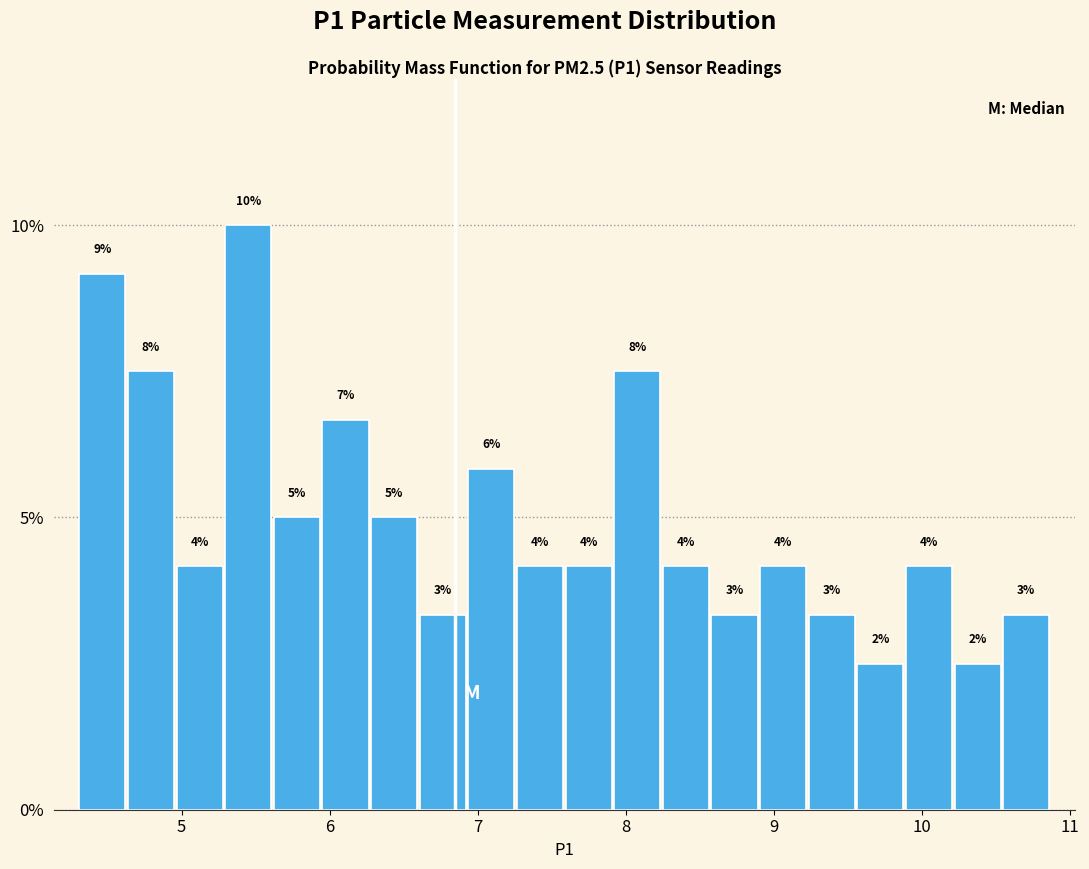

Around what value on the x-axis is the tallest bar? Give the approximate position of its centre, as read against the axis.

5.4